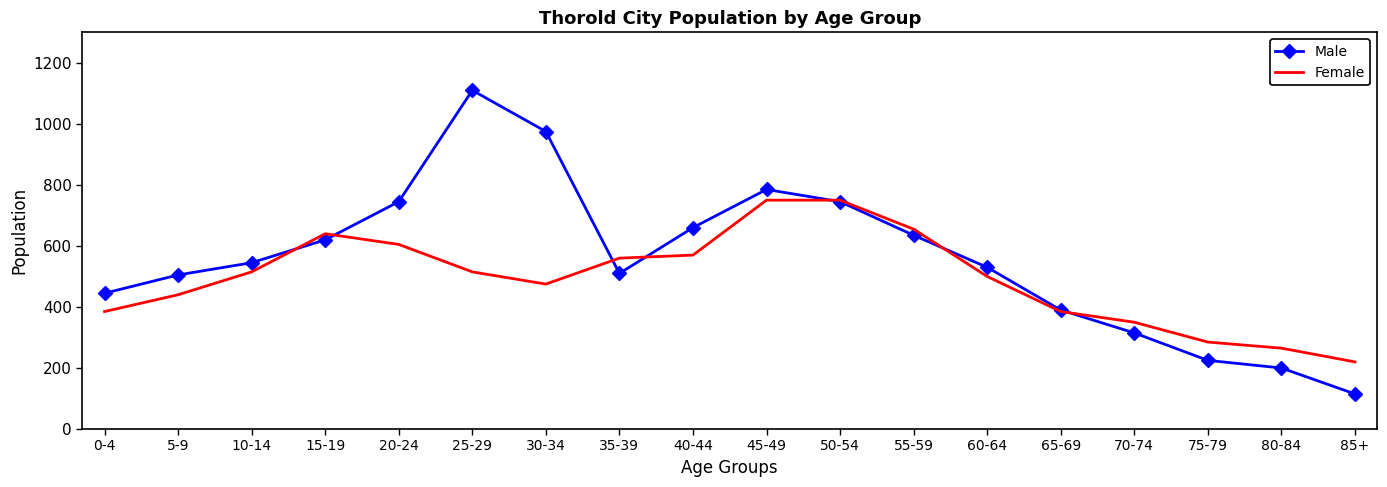

Rank the series by their maximum value, from lowest to highest.

Female, Male